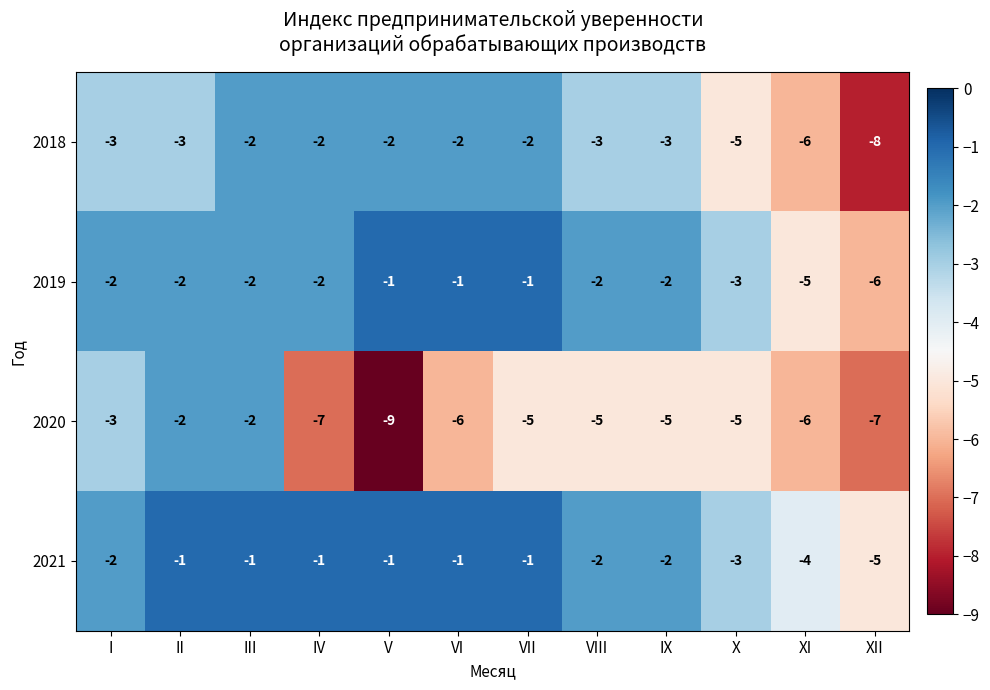

Which category has the lowest value in the 2021 series?

XII